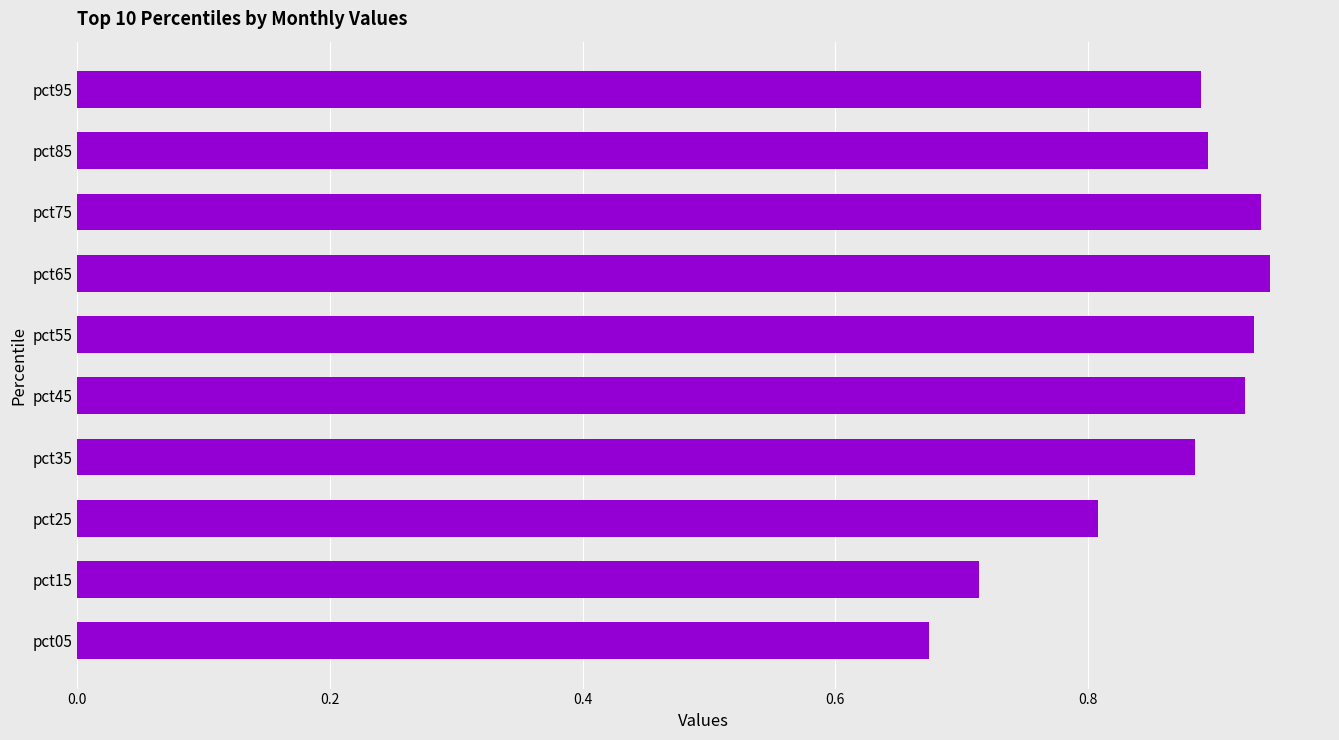

True or false: the data shows 0.6 at pct25.

False